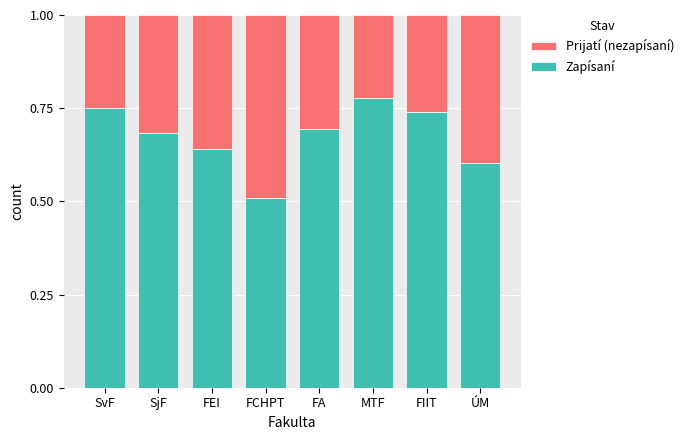

True or false: Zapísaní has a value of 1.1 at MTF.

False